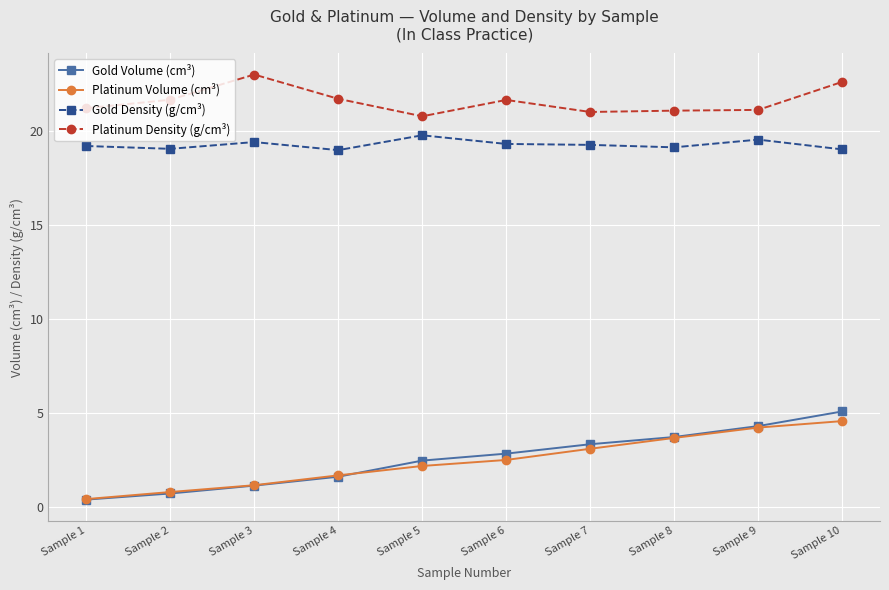

Which series has the largest total across all categories?

Platinum Density (g/cm³)